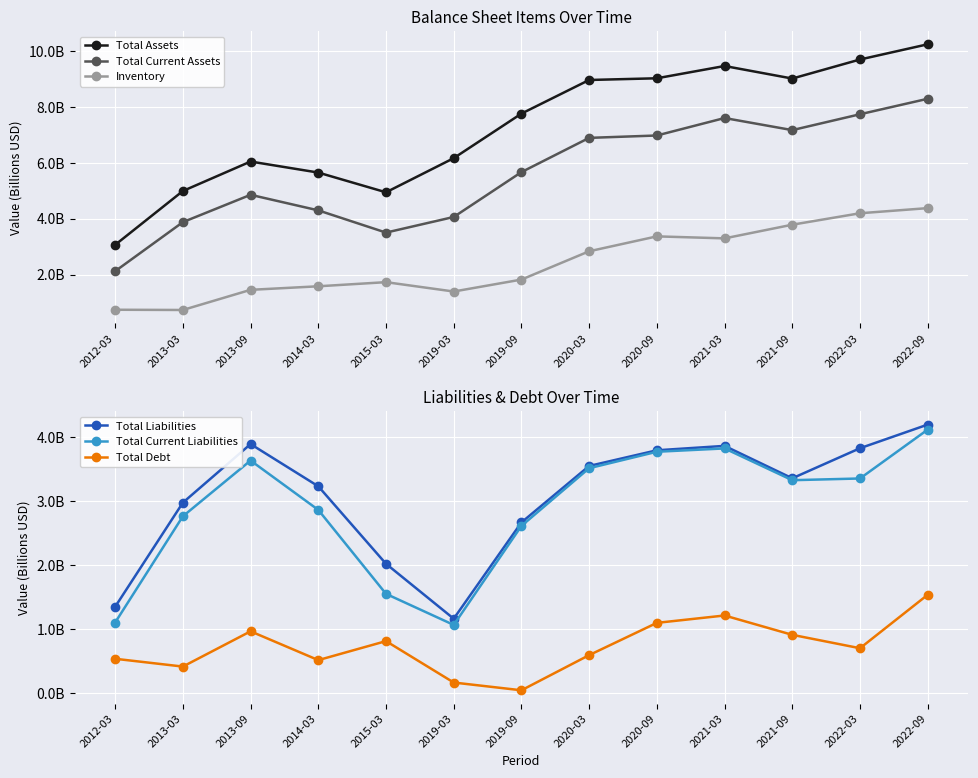

How many lines are shown in the chart?

6